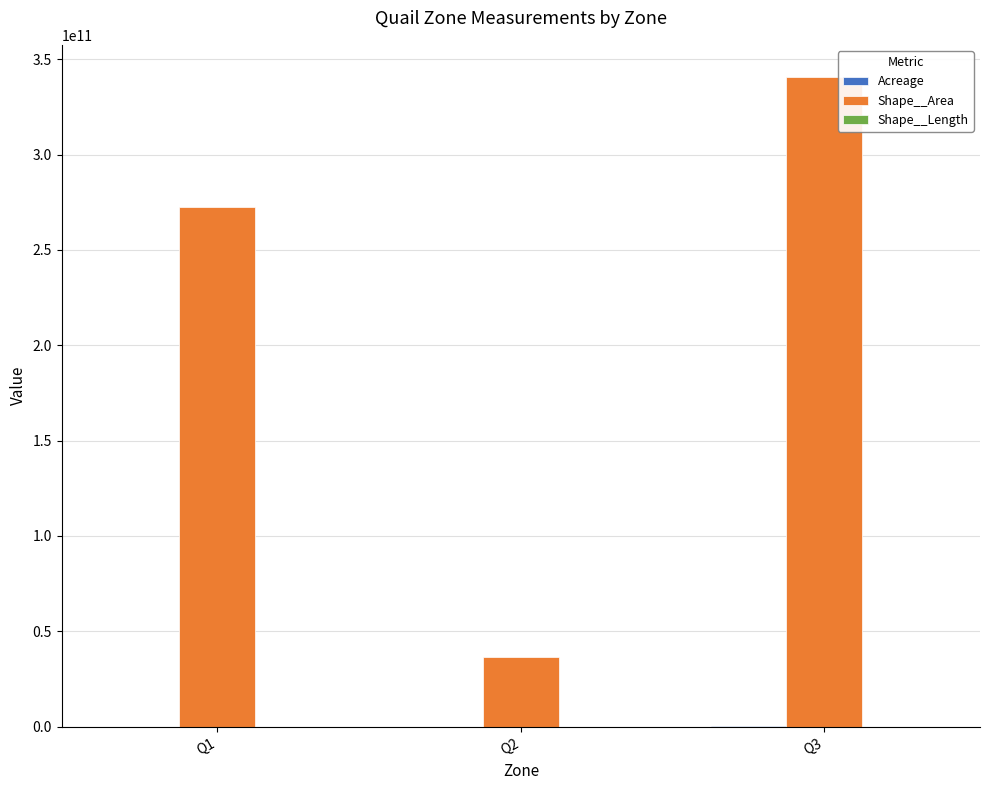

The value of Shape__Area at Q3 is 340537158382.4. True or false?

True